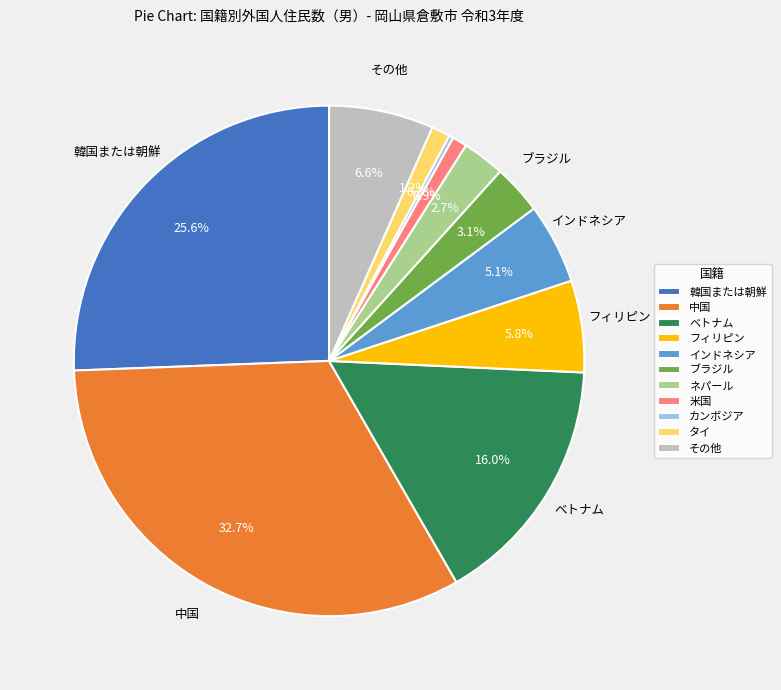

What is the ratio of the value at フィリピン to the value at インドネシア?

1.1